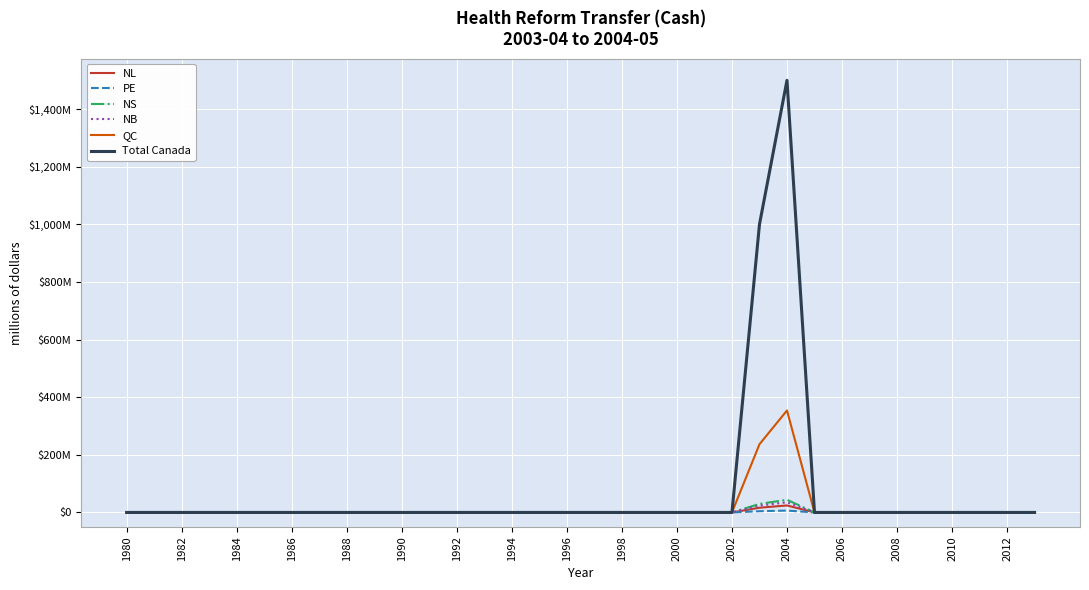

What is the maximum value for Total Canada?

1500.0